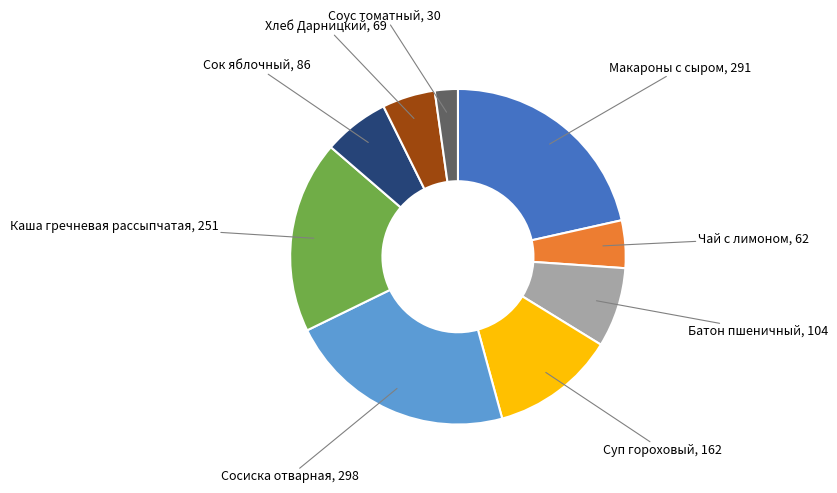

How many slices are in this pie chart?

9